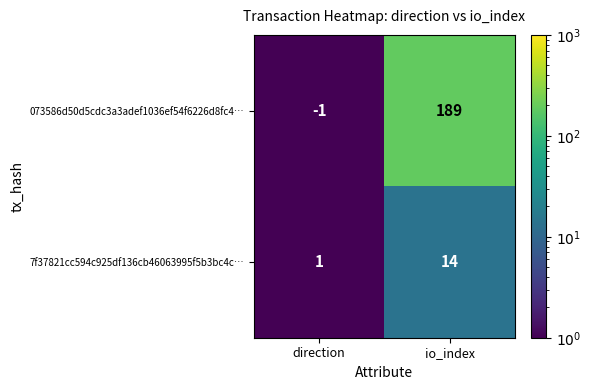

At which category does the chart reach its minimum across all series?

direction